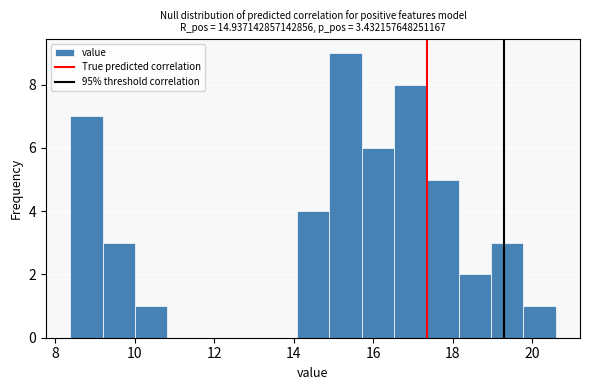

What is the height of the bar covering 10.0 to 10.8 on the x-axis? Neither the bar edges nor the heights are printed on the chart, so give them approximately, as read against the axes.

1